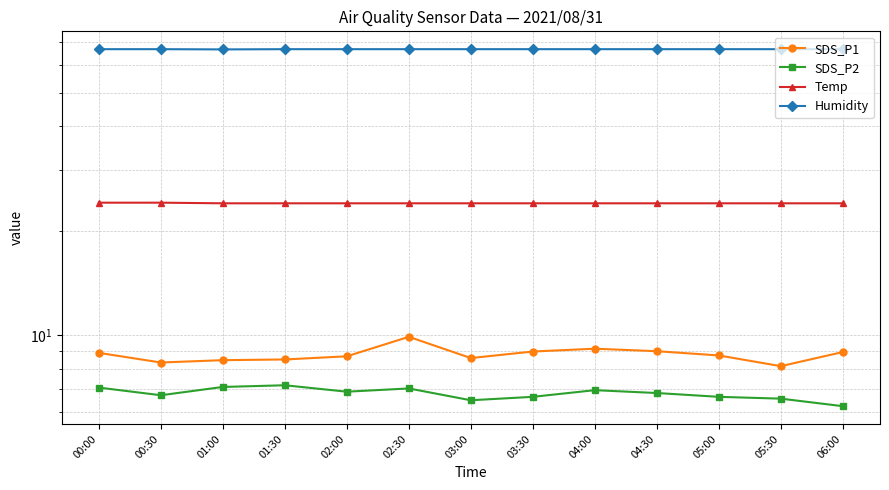

True or false: SDS_P2 and SDS_P1 cross at least once.

False